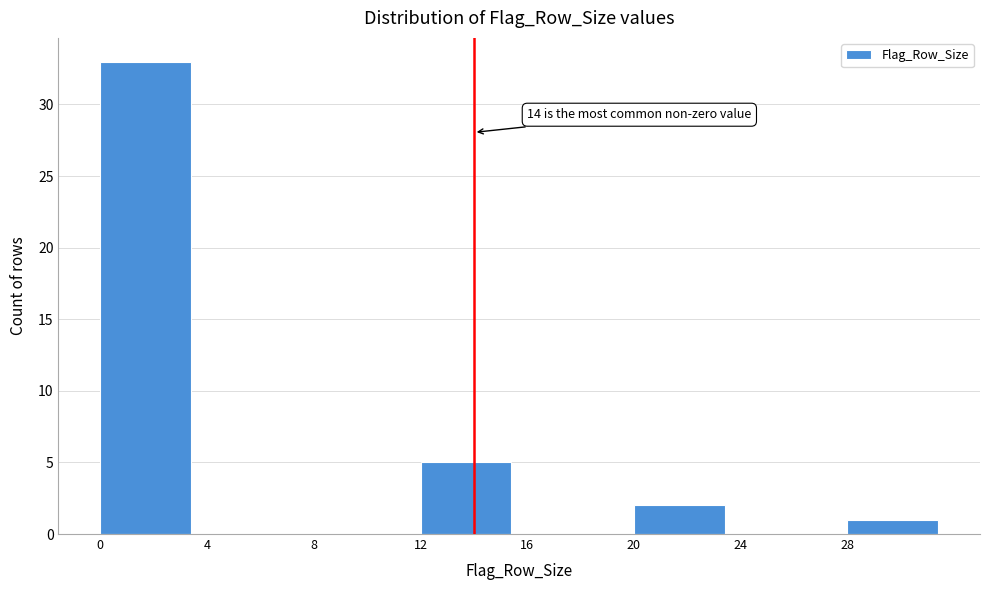

Which range on the x-axis has the tallest bar?

0 to 4